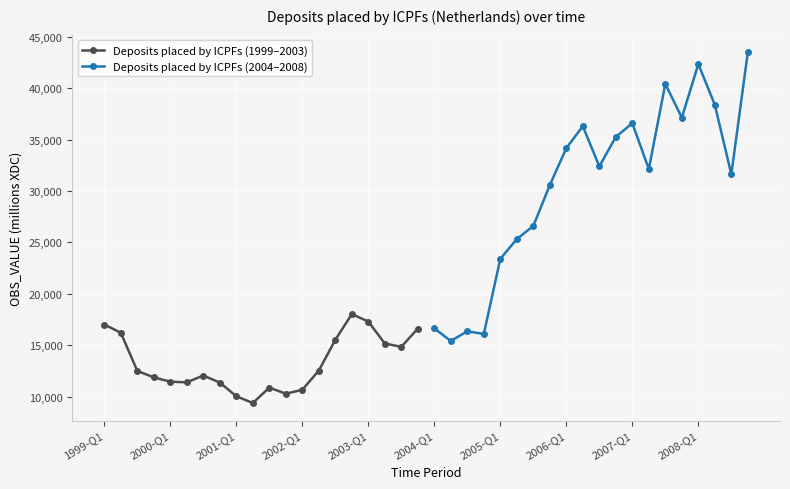

Reading left to right, transcribe all the data shown in this chart.

Deposits placed by ICPFs (1999–2003): 17028	16226	12517	11895	11476	11413	12073	11385	10063	9403	10901	10305	10692	12555	15542	18043	17316	15183	14861	16641
Deposits placed by ICPFs (2004–2008): 16650	15432	16372	16111	23415	25331	26605	30575	34167	36293	32385	35256	36584	32130	40404	37123	42331	38372	31620	43485